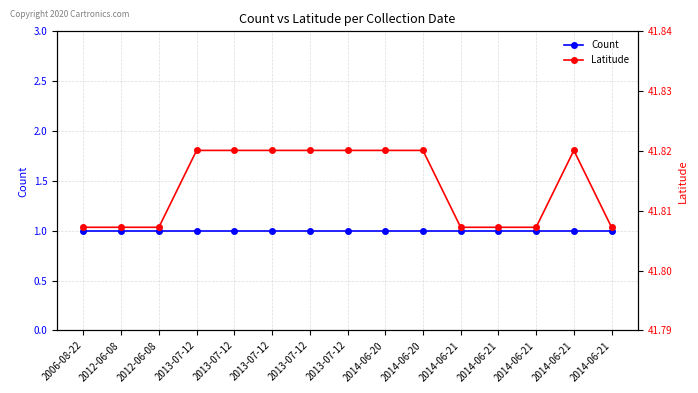

What is the label of the 5th point from the right?

2014-06-21